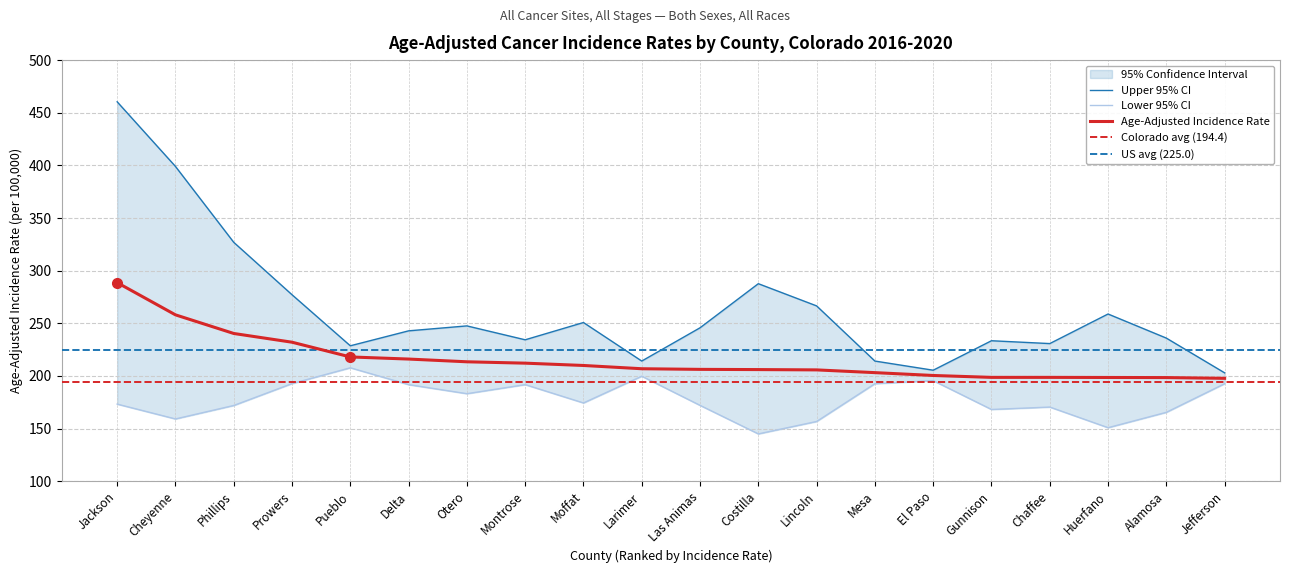

Rank the series by their maximum value, from highest to lowest.

Upper 95% CI, Age-Adjusted Incidence Rate, Lower 95% CI